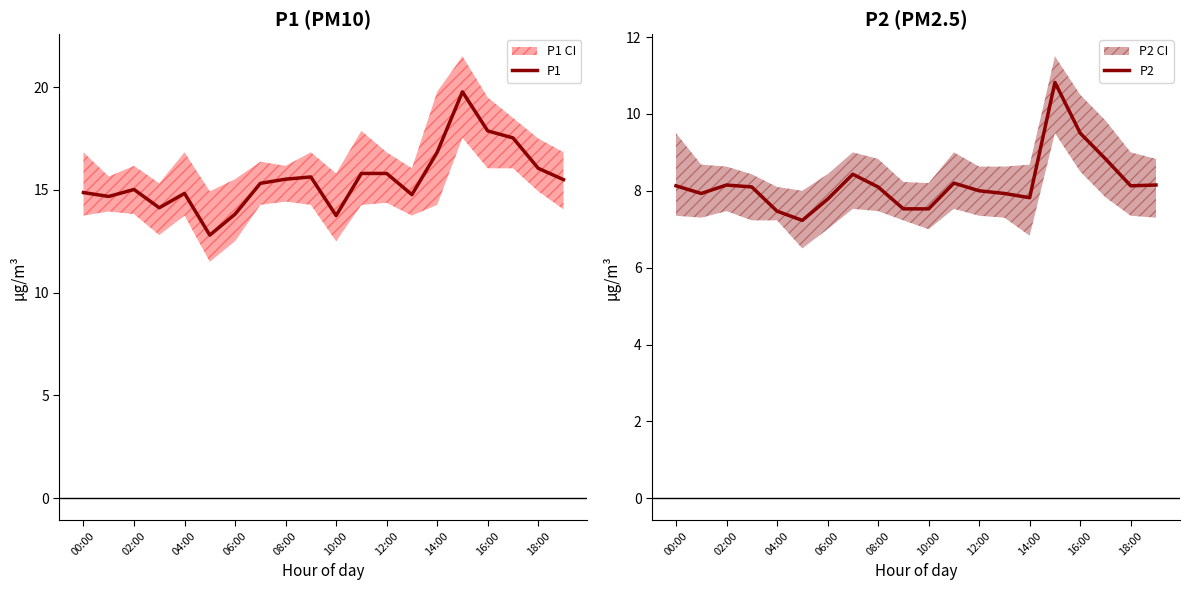

What are all the series names shown in the legend?

P1, P2